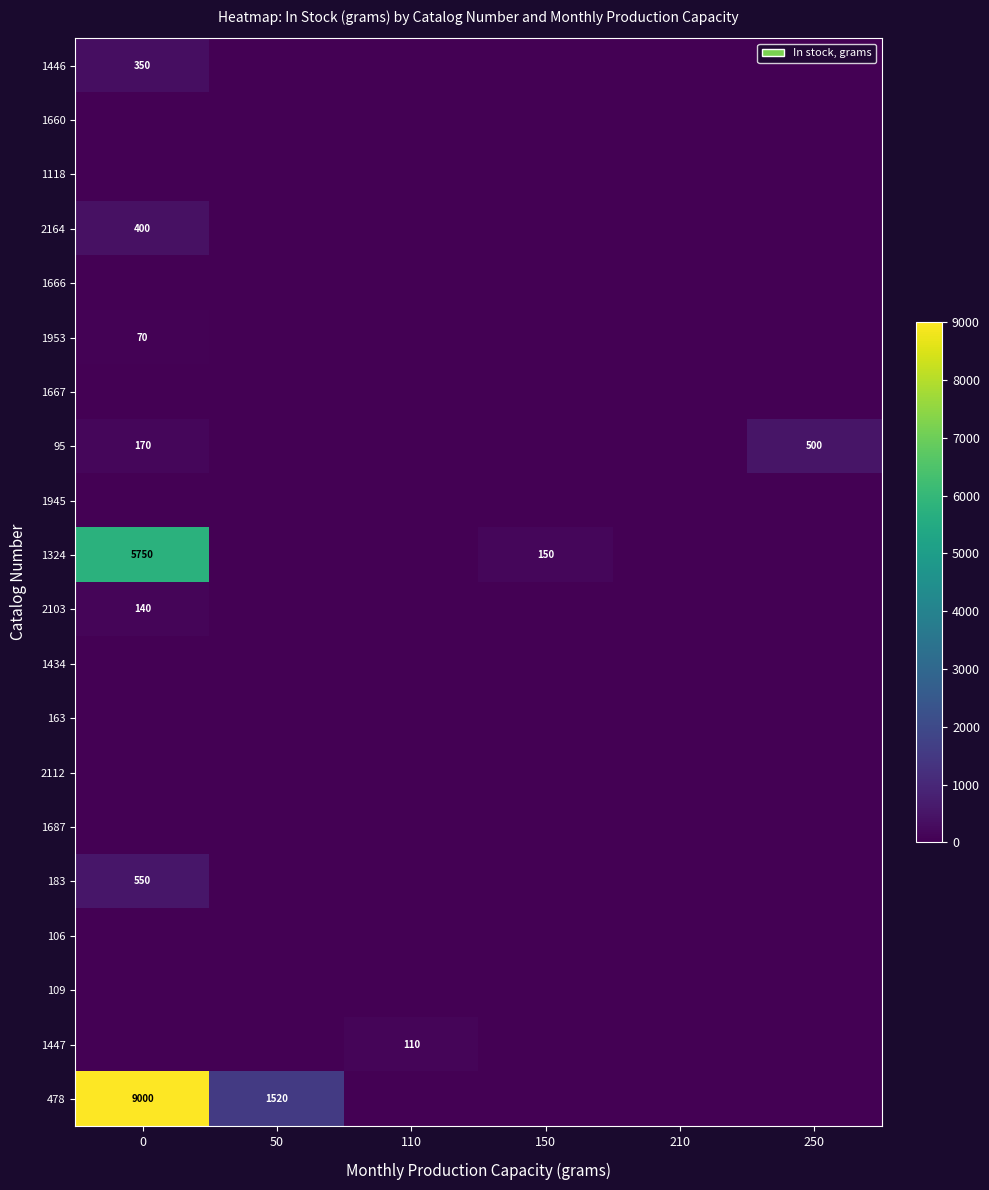

Which series has the largest total across all categories?

478